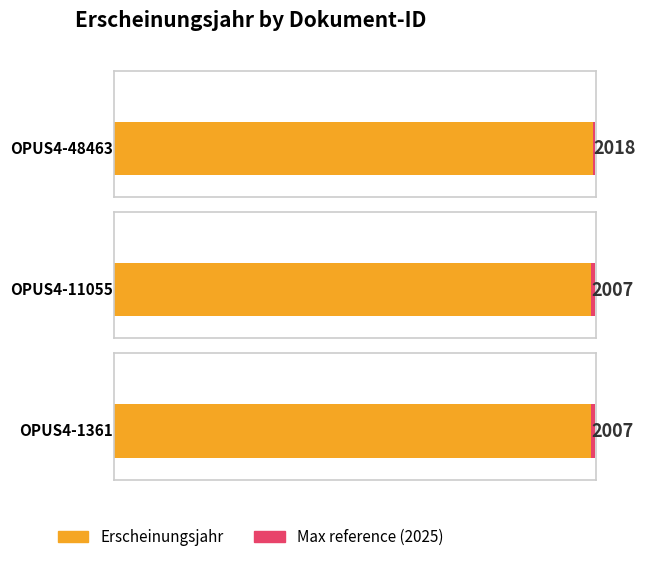

List the labels in order of value, smallest first.

OPUS4-11055, OPUS4-1361, OPUS4-48463